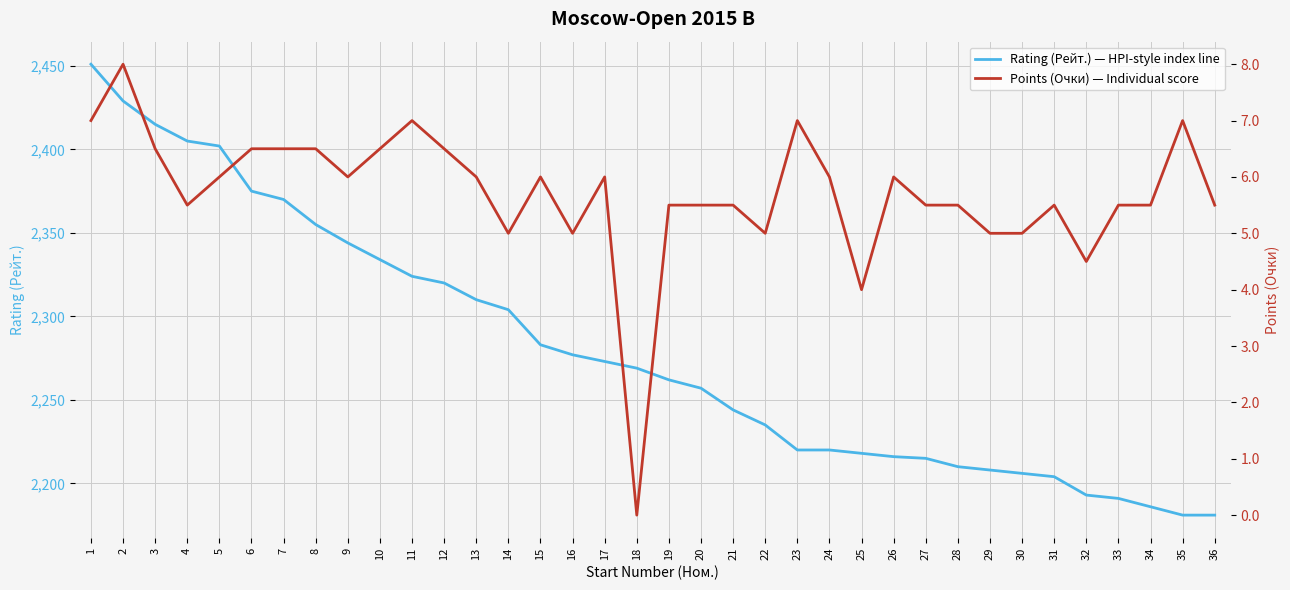

What is the difference between the second highest and second lowest values in the Points (Очки) — Individual score series?

3.0